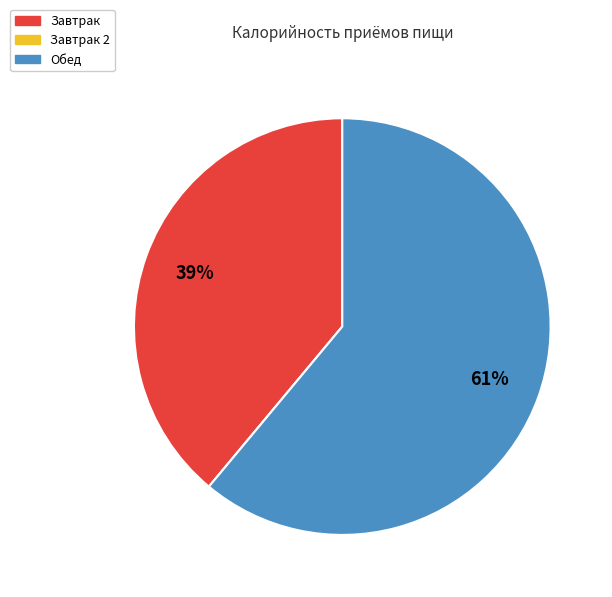

Is there a majority slice in this chart?

Yes